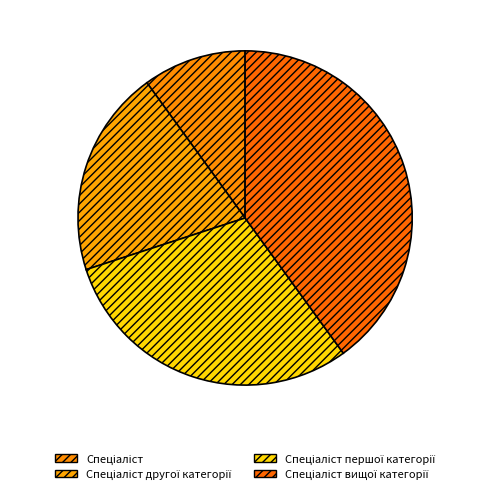

Which category has the biggest portion of the pie?

Спеціаліст вищої категорії